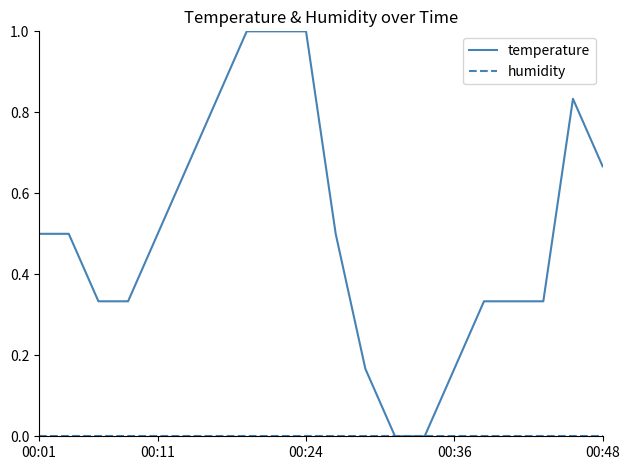

Which series has the largest total across all categories?

temperature